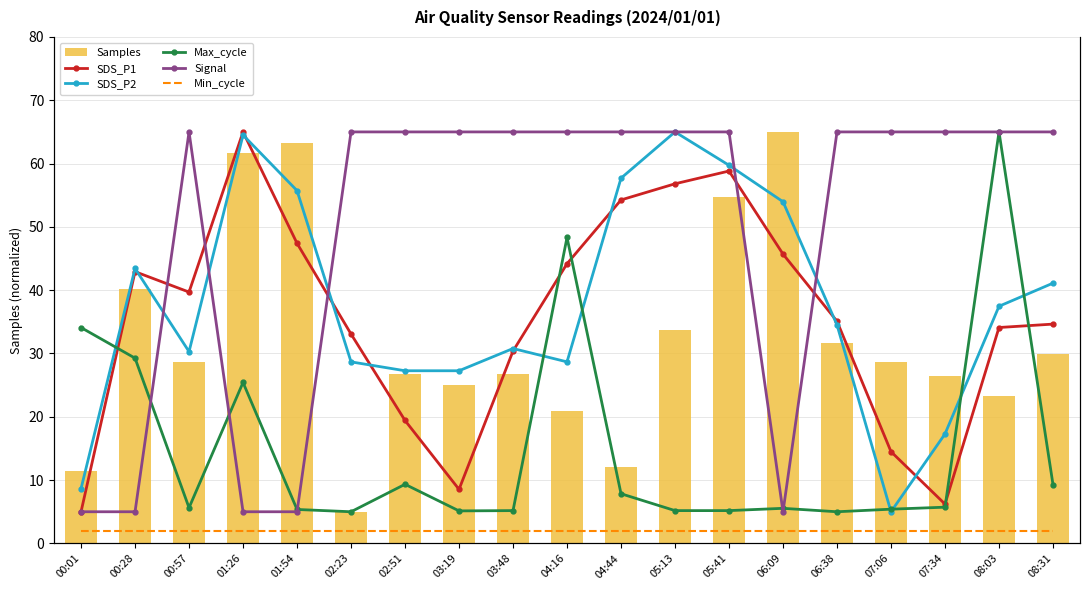

Is the value of SDS_P2 at 06:38 greater than the value of Samples at 01:26?

No